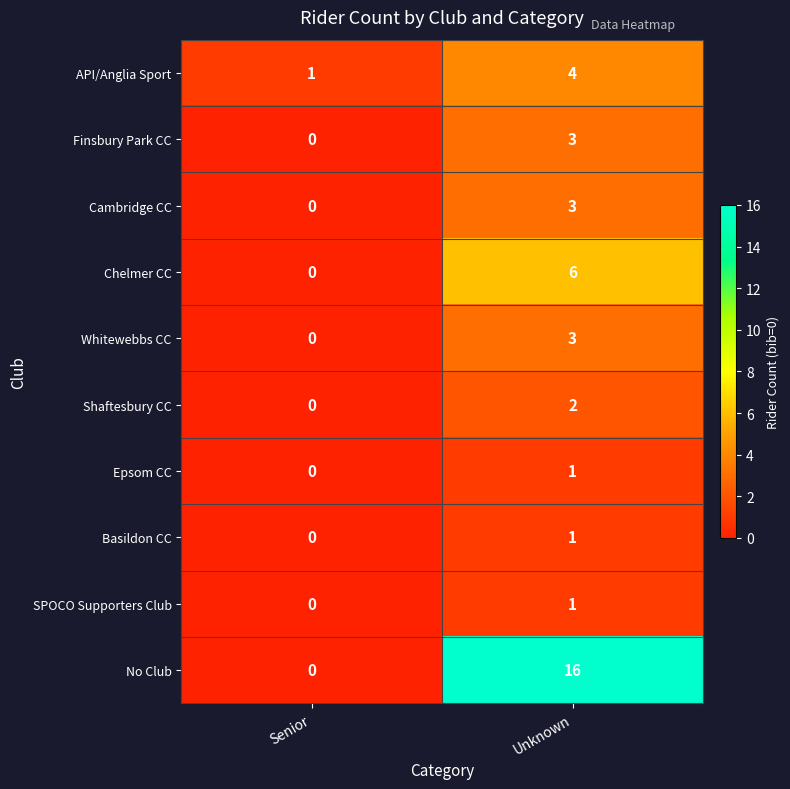

List the labels in order of Shaftesbury CC value, largest first.

Unknown, Senior